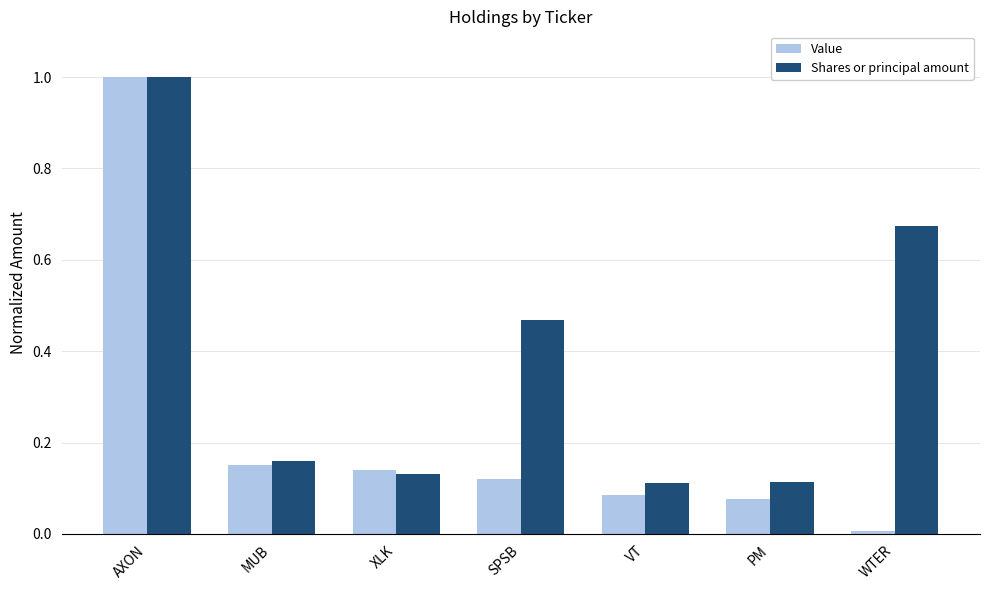

Which series has the largest total across all categories?

Shares or principal amount